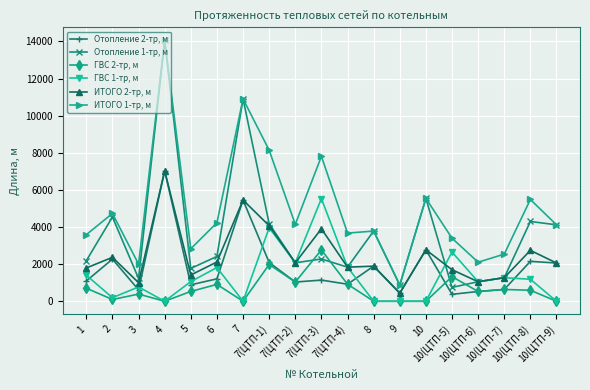

Rank the series at 4 from lowest to highest value.

ГВС 2-тр, м, ГВС 1-тр, м, Отопление 2-тр, м, ИТОГО 2-тр, м, Отопление 1-тр, м, ИТОГО 1-тр, м